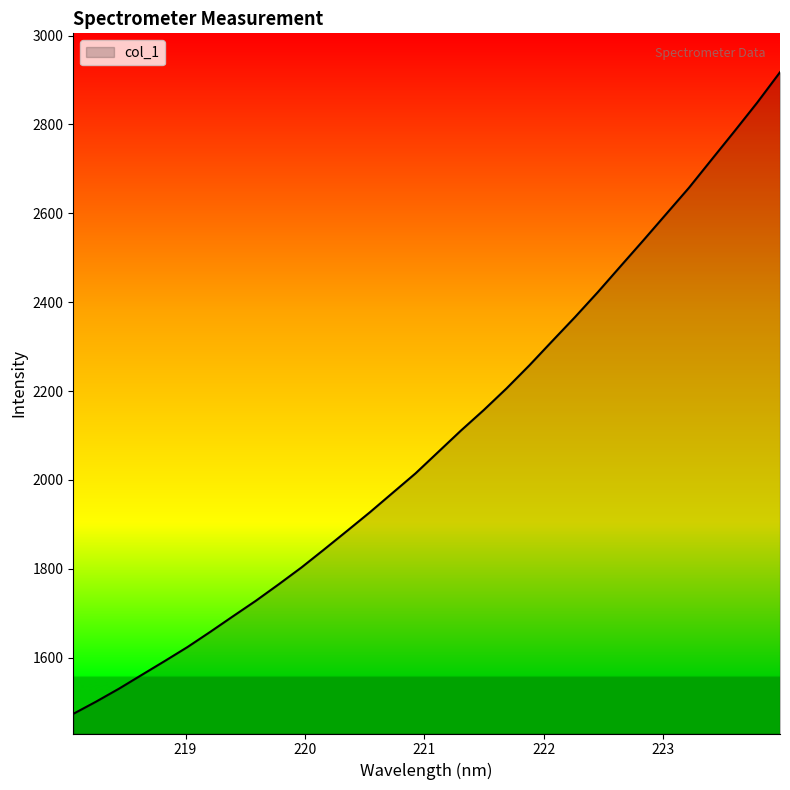

What is the maximum value shown in the chart?

2917.5